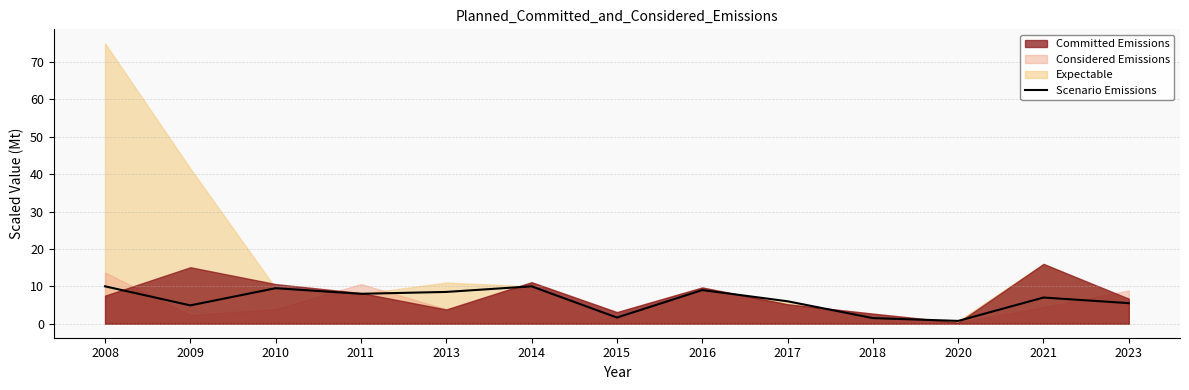

What is the smallest value displayed?

0.8